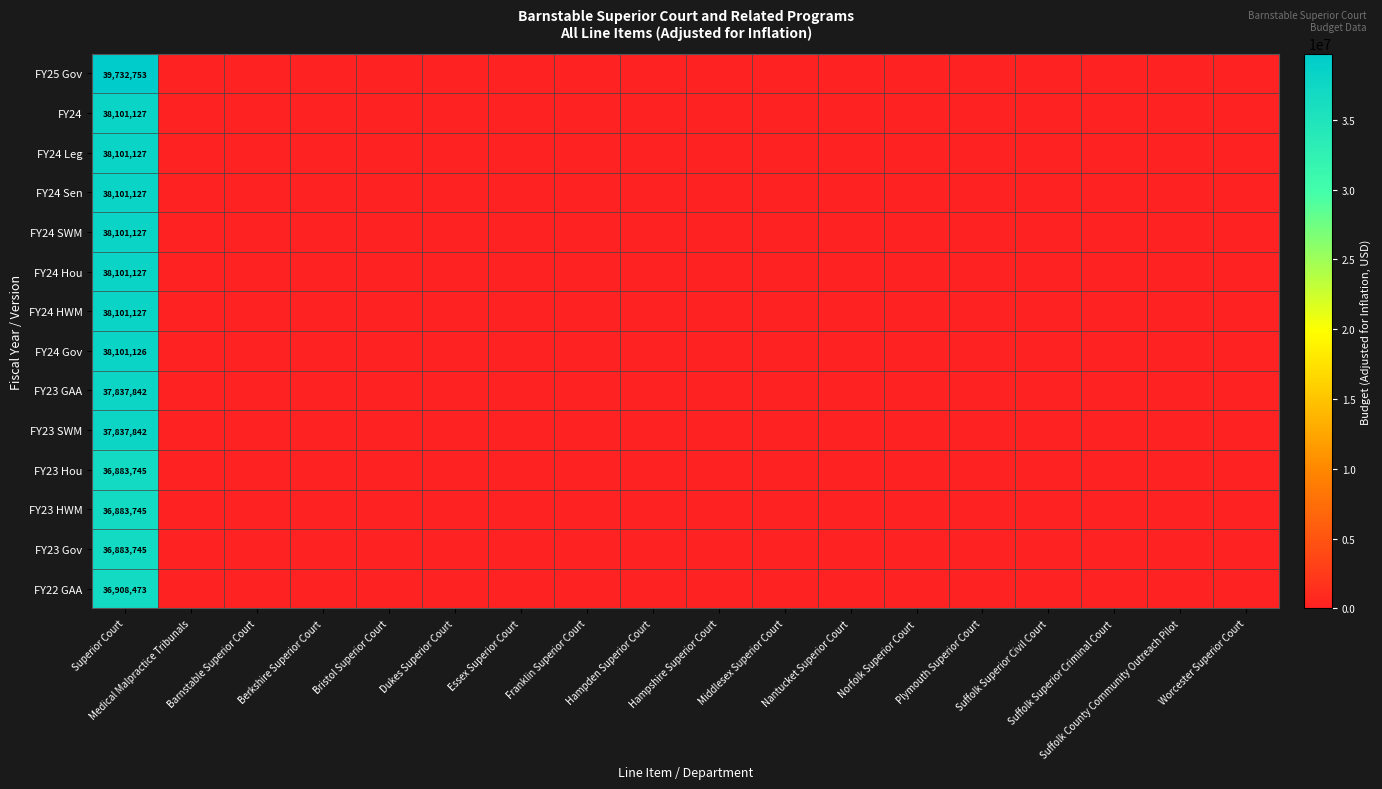

True or false: FY22 GAA has a value of 0 at Norfolk Superior Court.

True